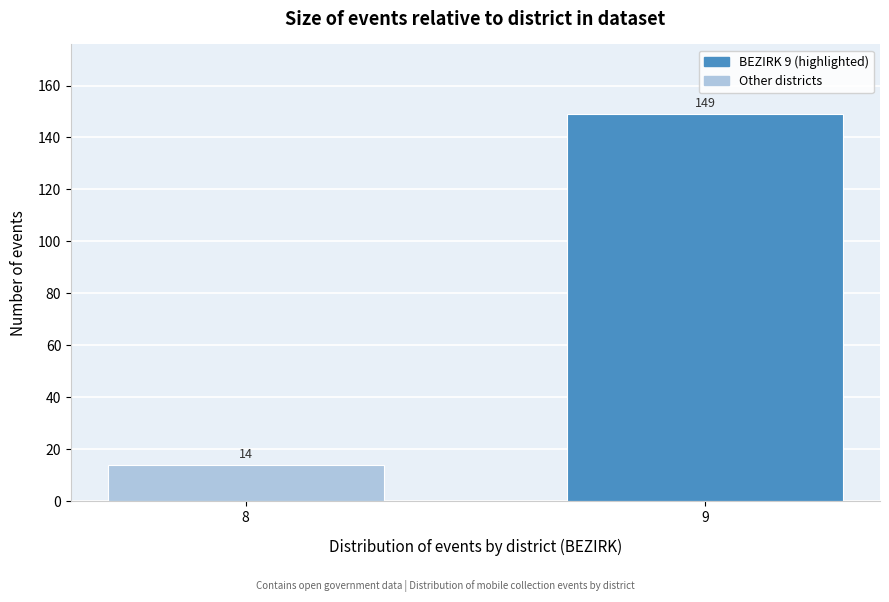

Reading right to left, transcribe all the data shown in this chart.

149	14